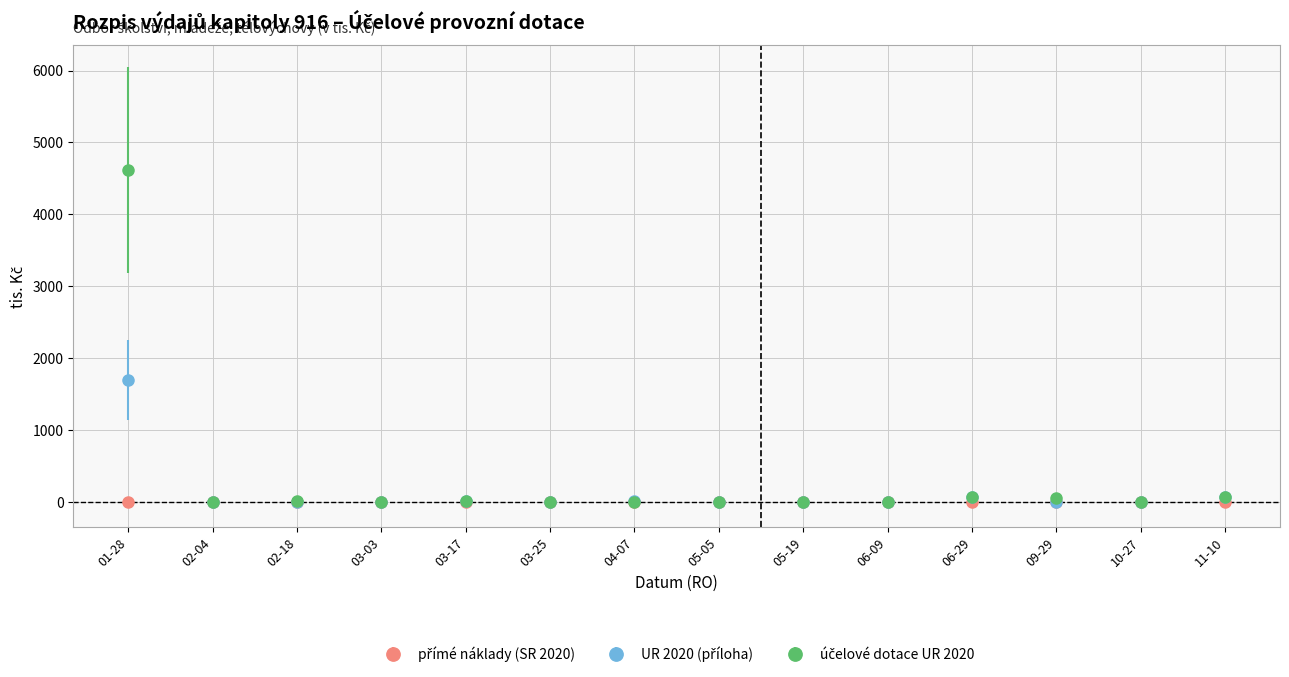

What is the label of the 1st point from the right?

11-10